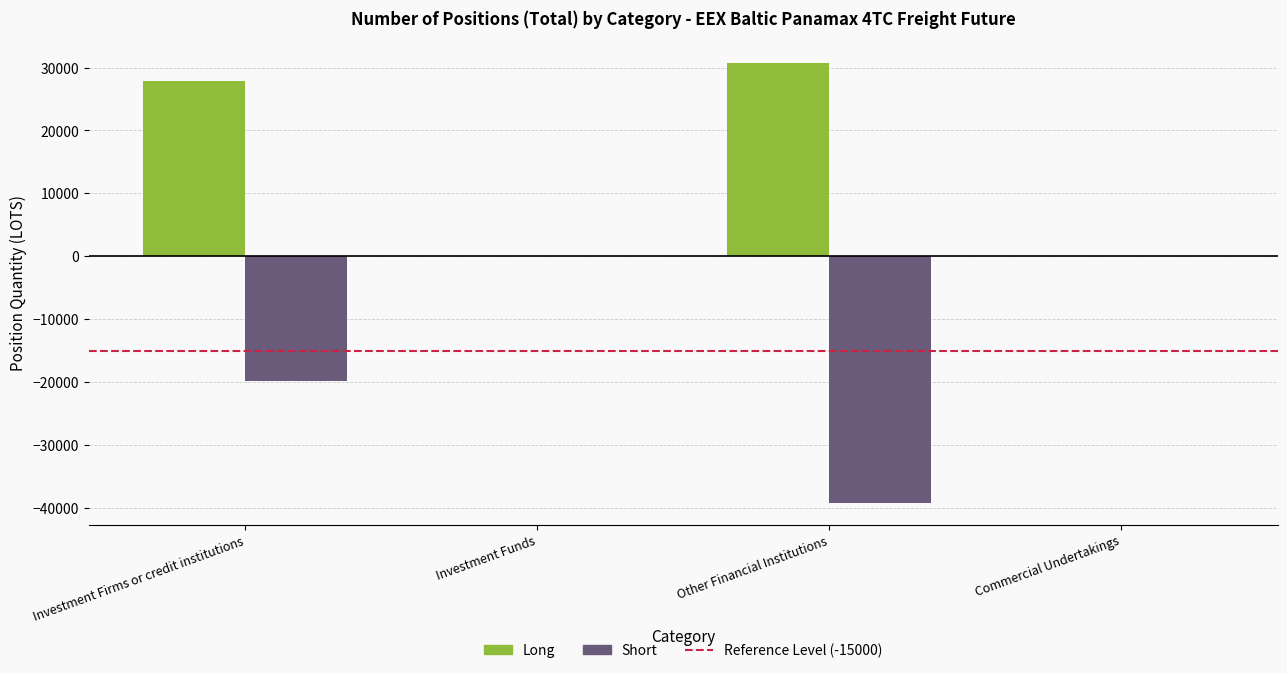

Is it true that Short equals 0.0 at Commercial Undertakings?

True